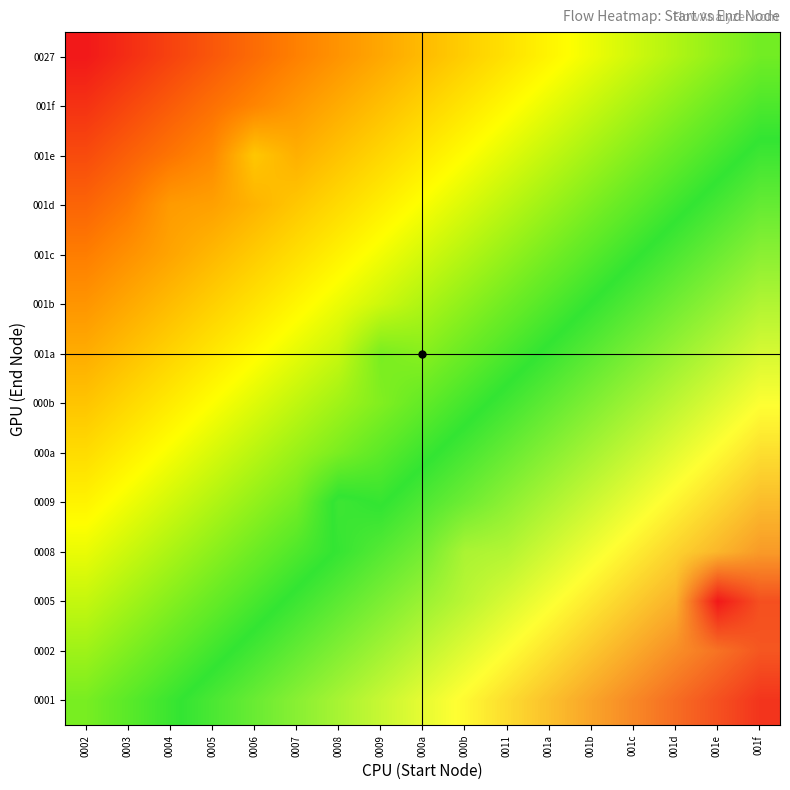

What is the difference between the highest and lowest values at 001e?

0.5